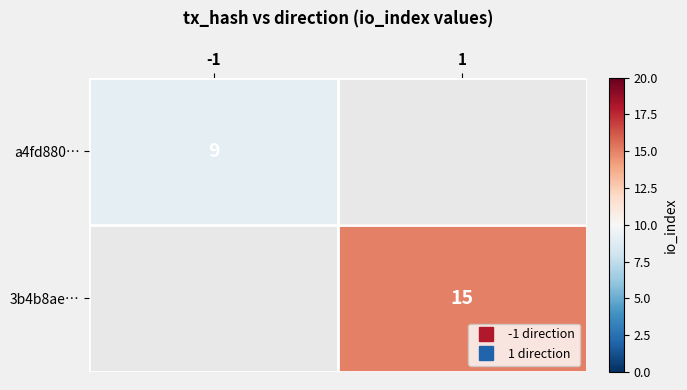

Rank the series by their average value, from lowest to highest.

a4fd880…, 3b4b8ae…